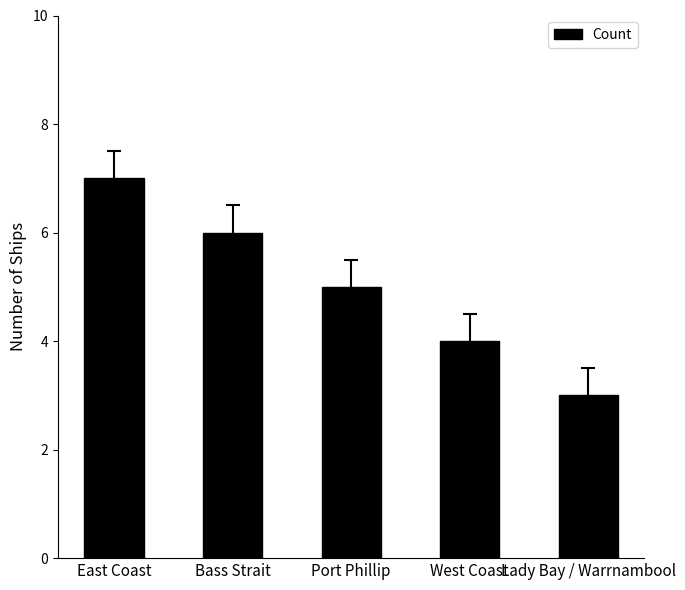

What is the sum of all values?

25